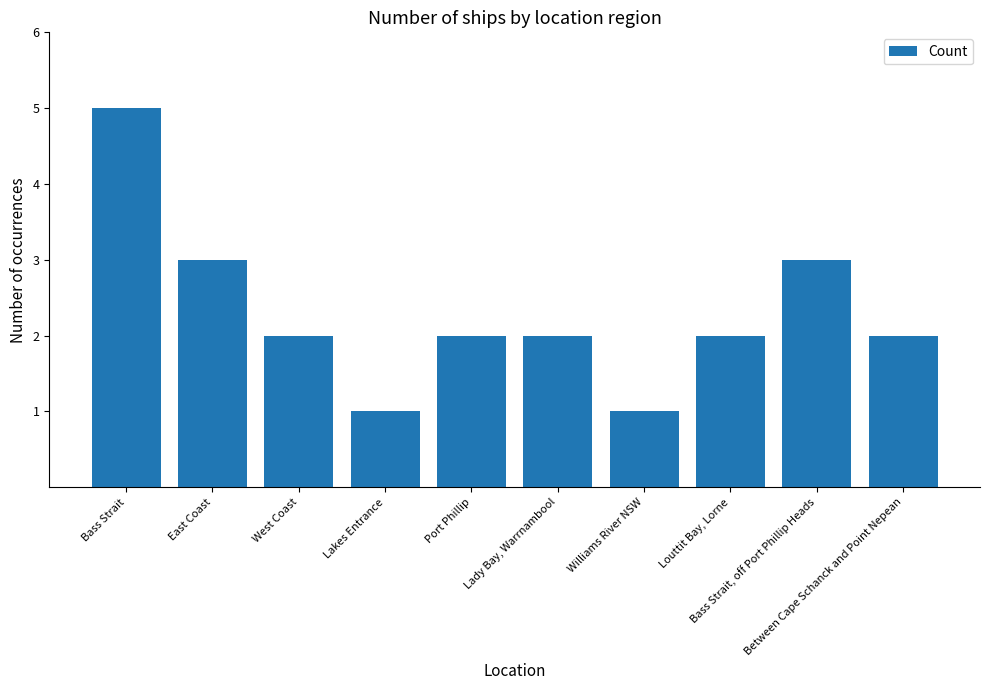

Reading left to right, transcribe all the data shown in this chart.

Bass Strait=5	East Coast=3	West Coast=2	Lakes Entrance=1	Port Phillip=2	Lady Bay, Warrnambool=2	Williams River NSW=1	Louttit Bay, Lorne=2	Bass Strait, off Port Phillip Heads=3	Between Cape Schanck and Point Nepean=2